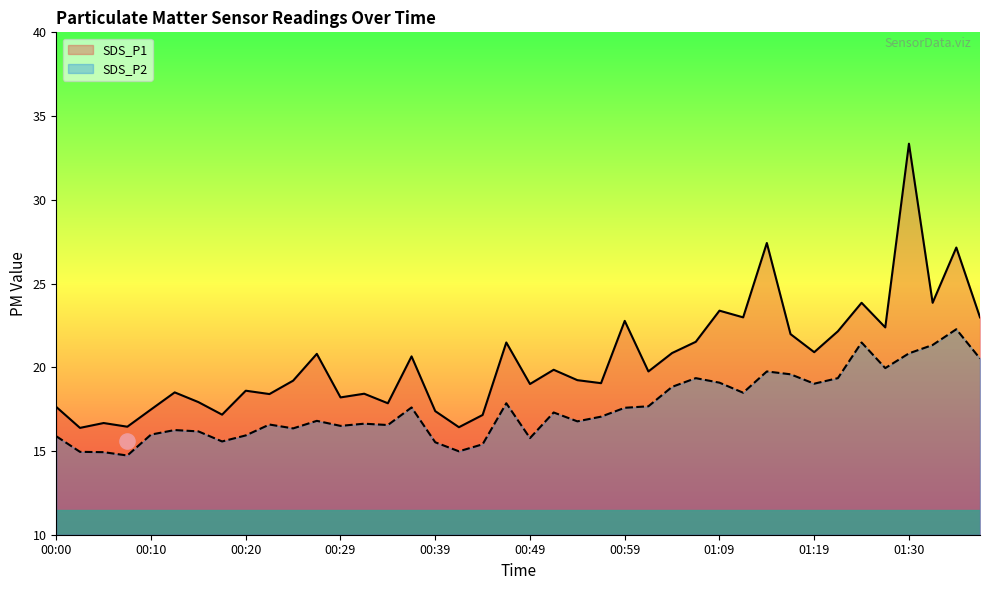

At which category is the sum across all series the highest?

01:30